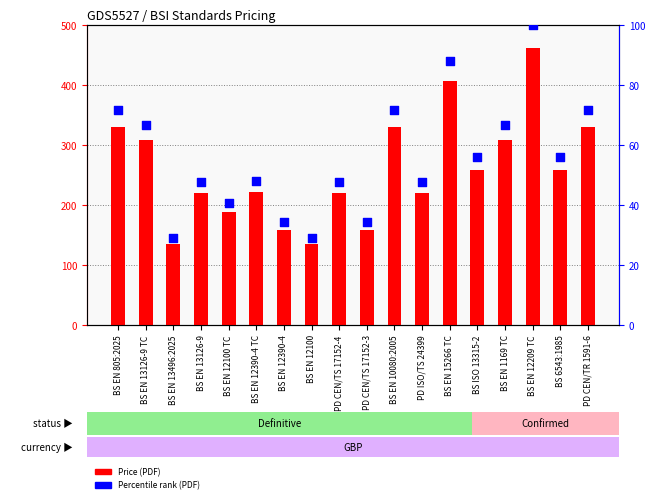

What are all the series names shown in the legend?

Price (PDF), Percentile rank (PDF)